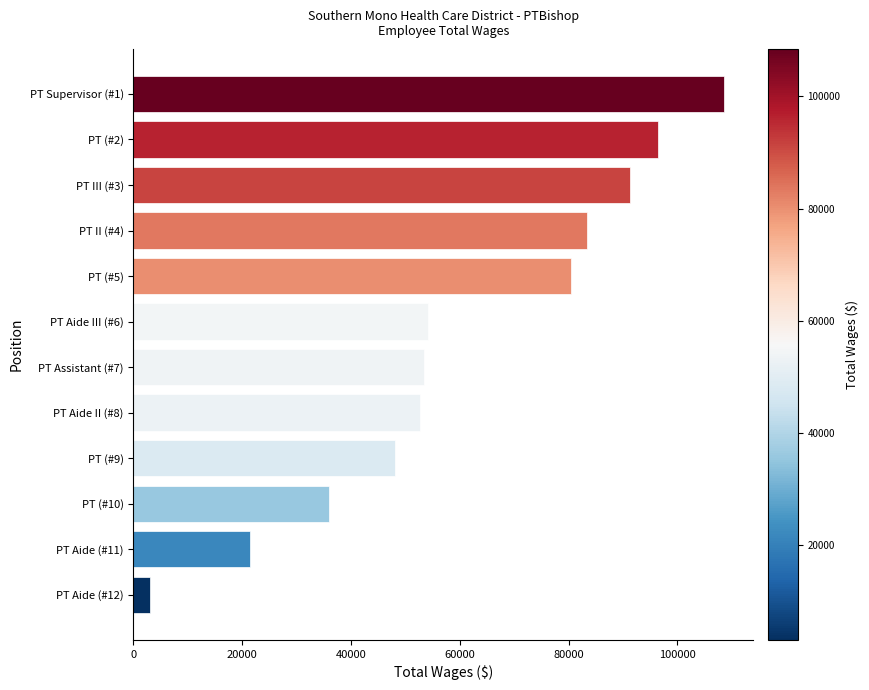

What is the sum of all values?

728789